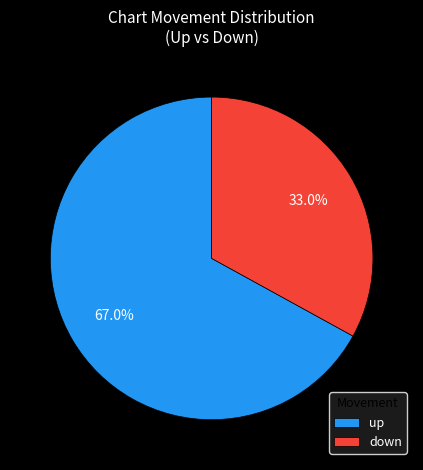

What is the largest slice in the pie chart?

up